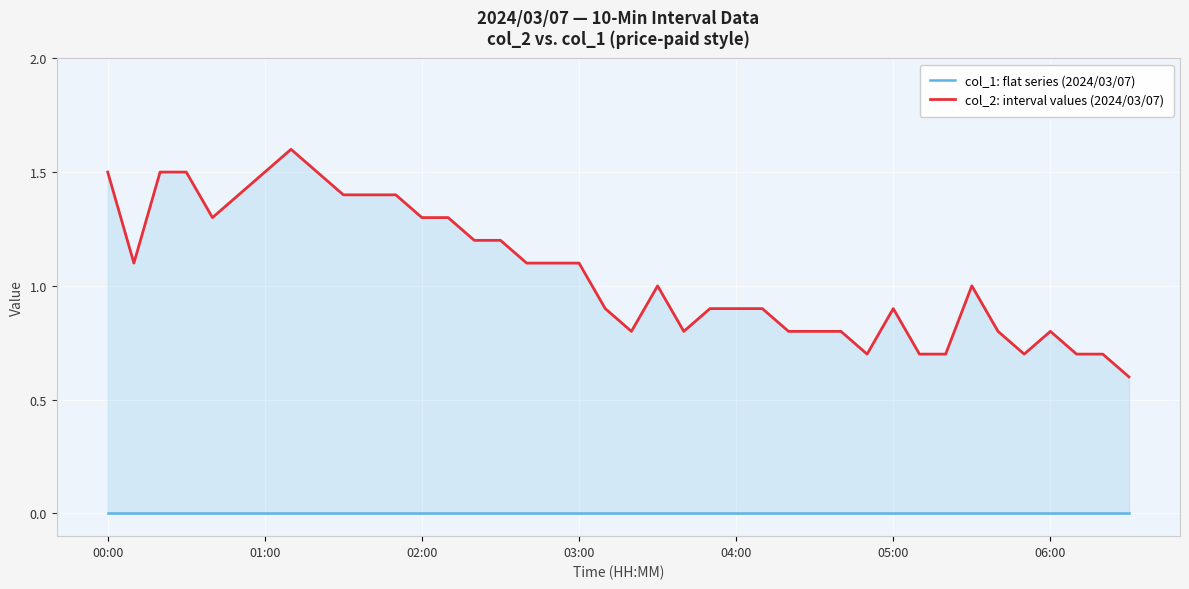

What are all the series names shown in the legend?

col_1: flat series (2024/03/07), col_2: interval values (2024/03/07)